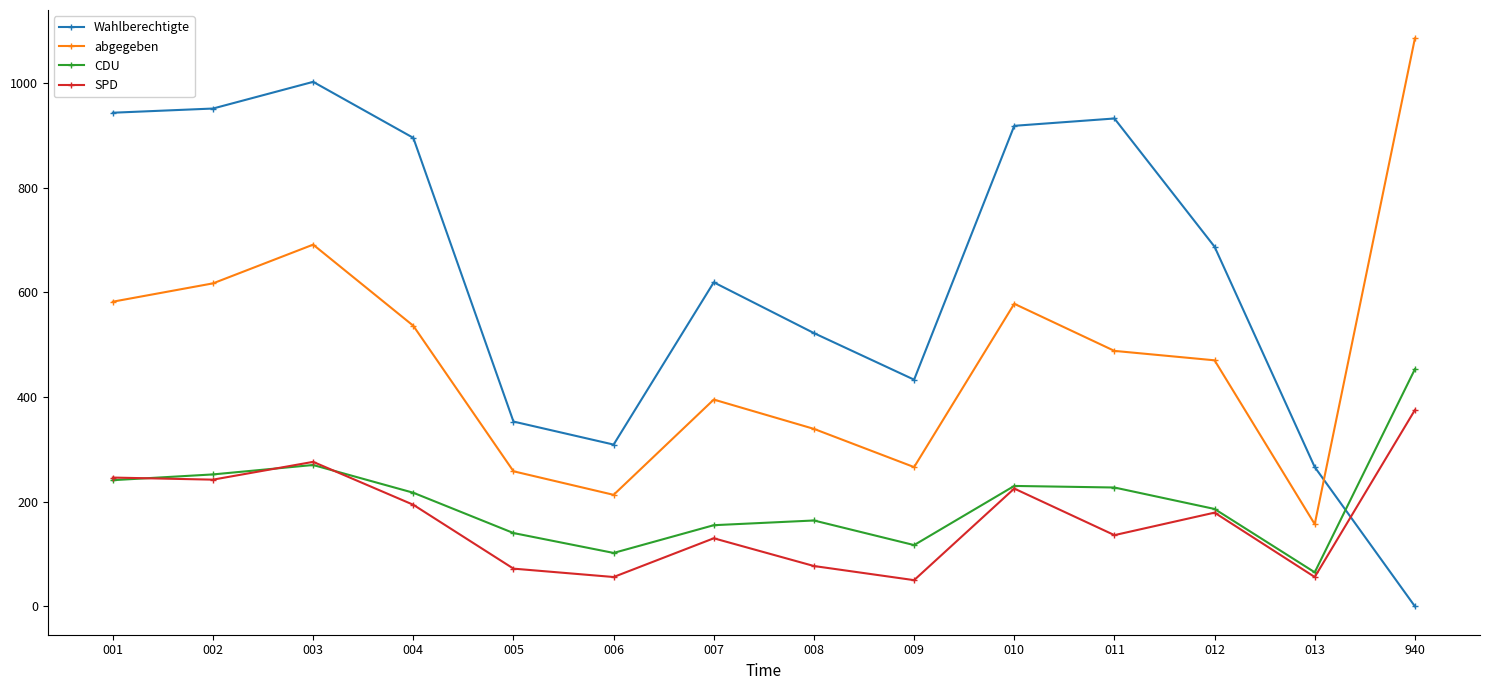

What is the value of the abgegeben point at the 8th from the left?

339